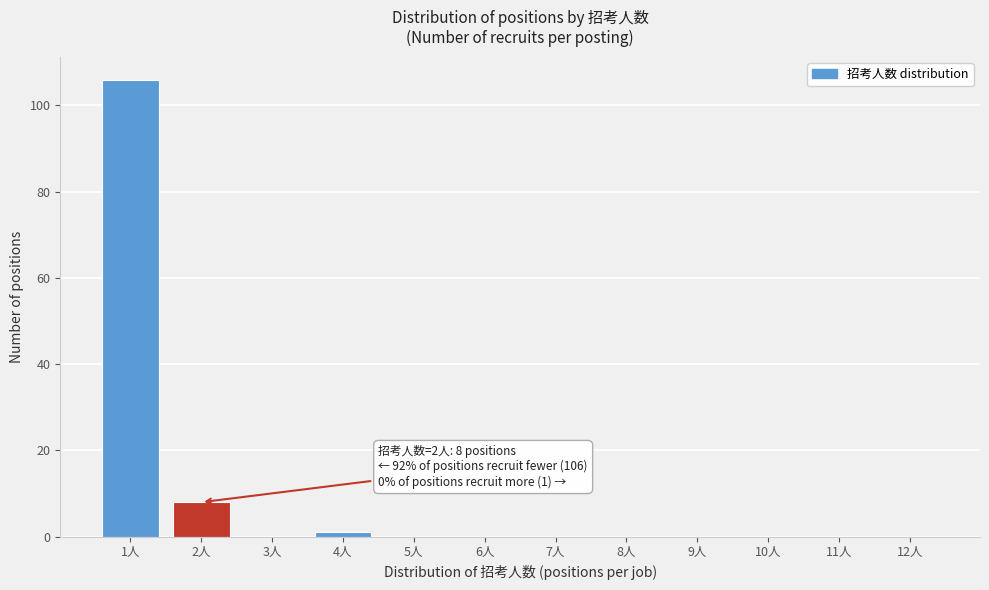

Reading left to right, list all the values displayed in this chart.

1人=106	2人=8	3人=0	4人=1	5人=0	6人=0	7人=0	8人=0	9人=0	10人=0	11人=0	12人=0